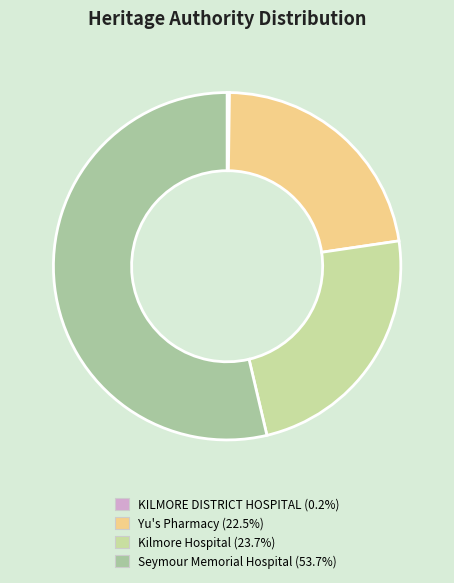

The KILMORE DISTRICT HOSPITAL slice represents 0% of the pie. True or false?

True